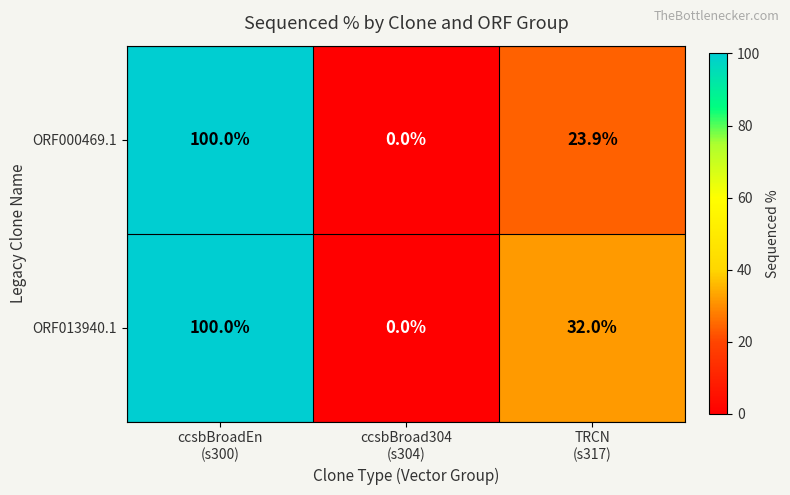

At which category is the sum across all series the highest?

ccsbBroadEn
(s300)